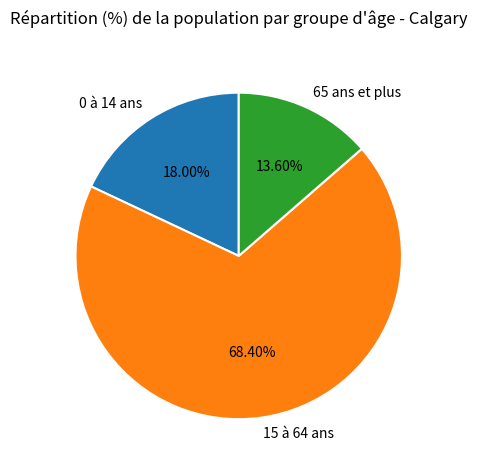

How many segments does this pie chart have?

3